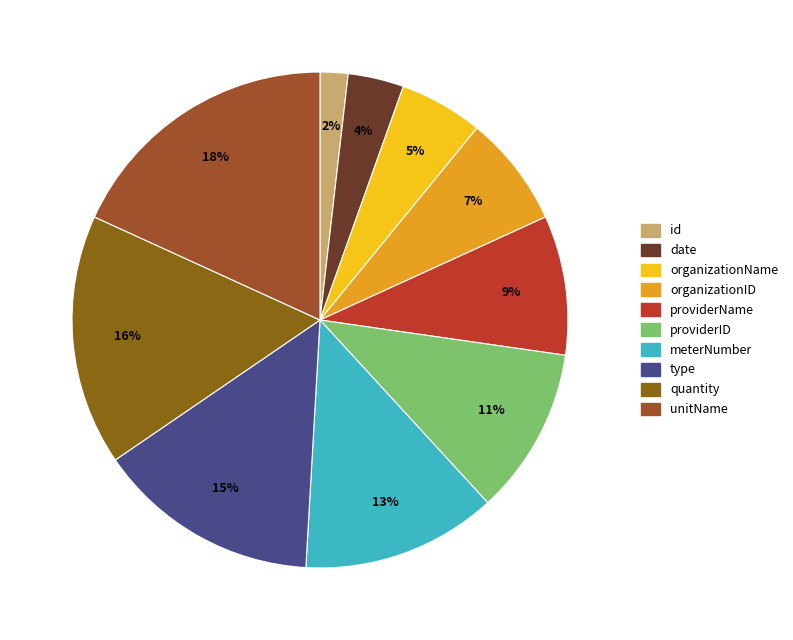

Count the number of slices in the pie.

10